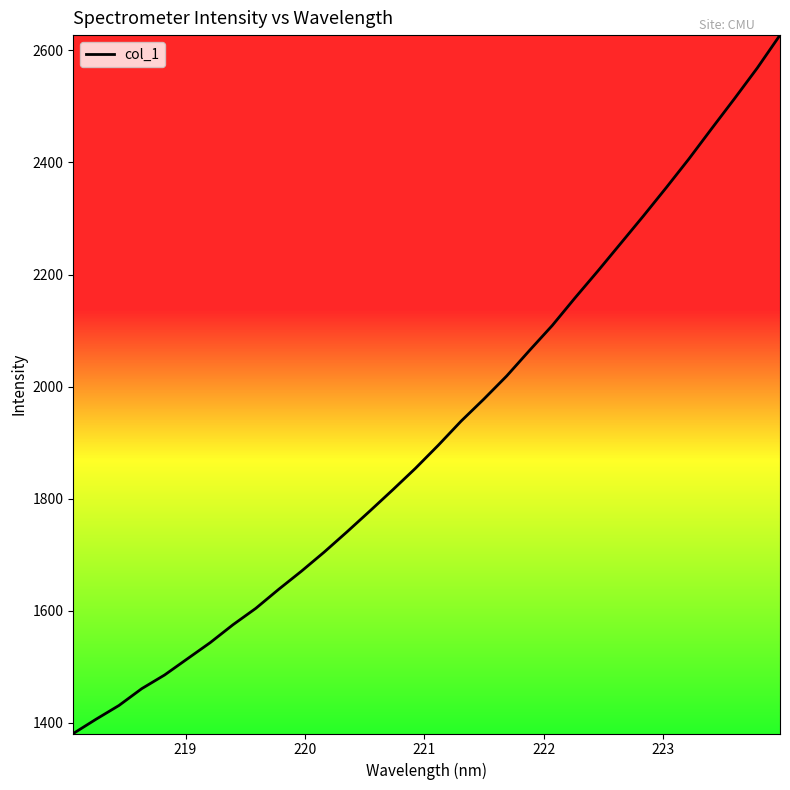

What is the difference between the maximum and minimum values?

1246.2